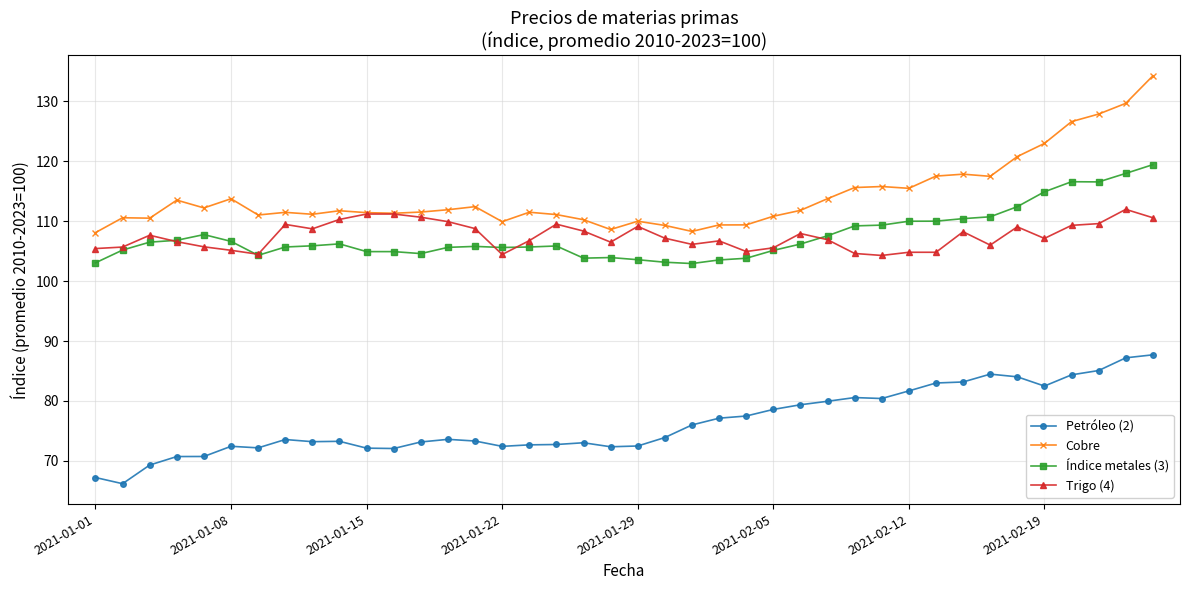

True or false: Trigo (4) and Petróleo (2) cross at least once.

False